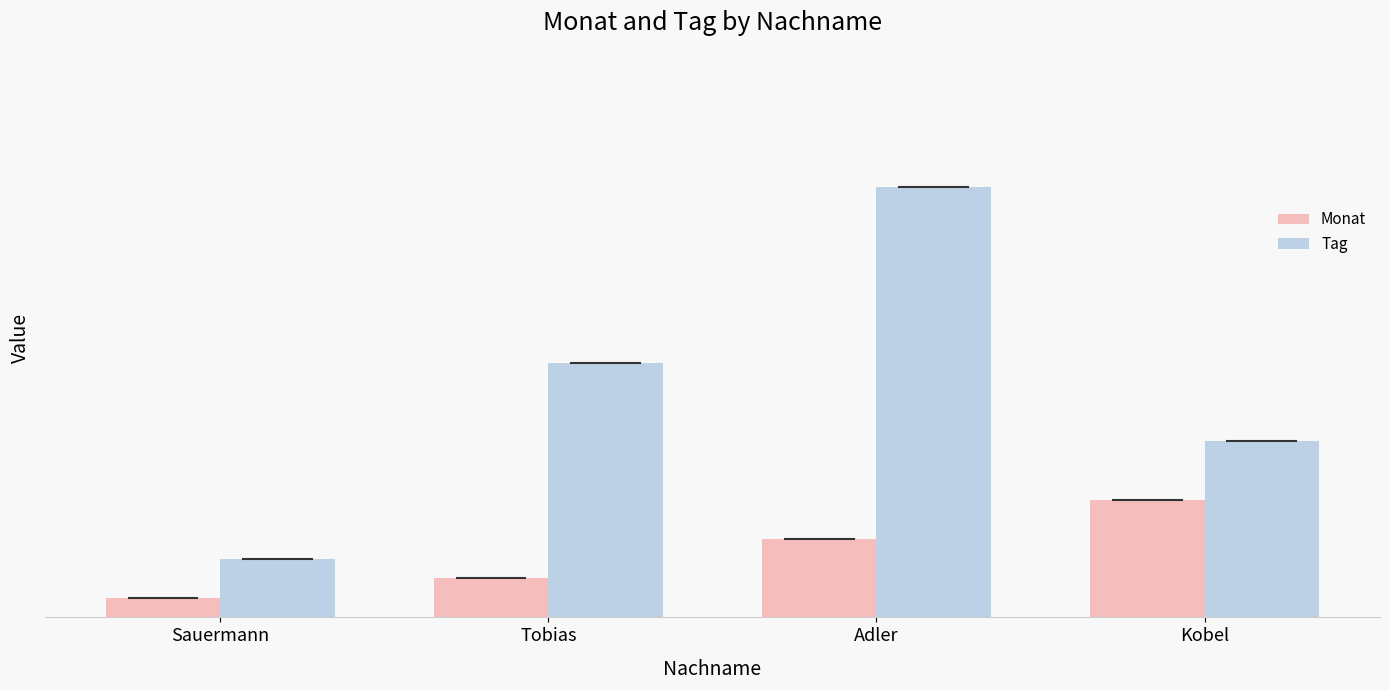

Where is Monat nearest to the value 3?

Tobias